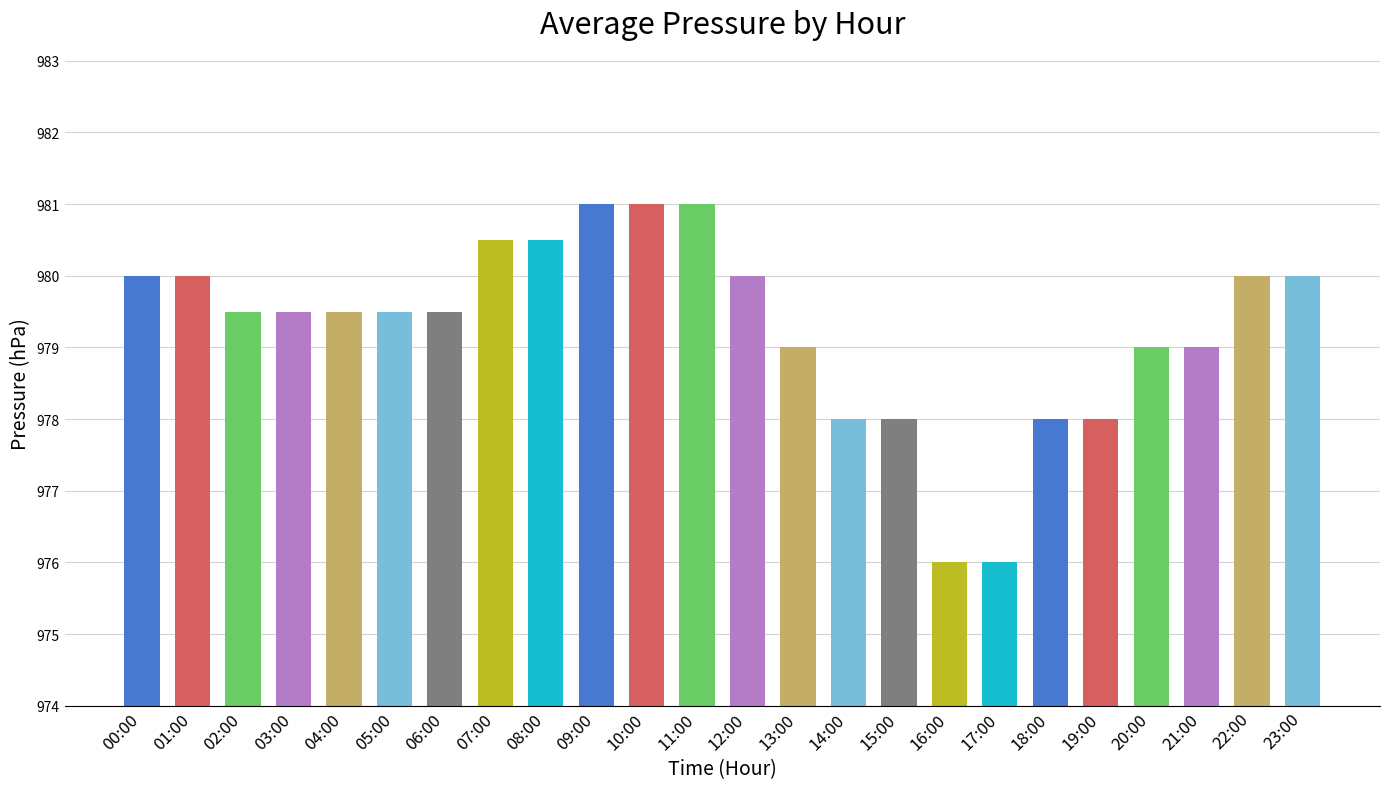

Reading left to right, extract all data points from this chart.

980.0	980.0	979.5	979.5	979.5	979.5	979.5	980.5	980.5	981.0	981.0	981.0	980.0	979.0	978.0	978.0	976.0	976.0	978.0	978.0	979.0	979.0	980.0	980.0